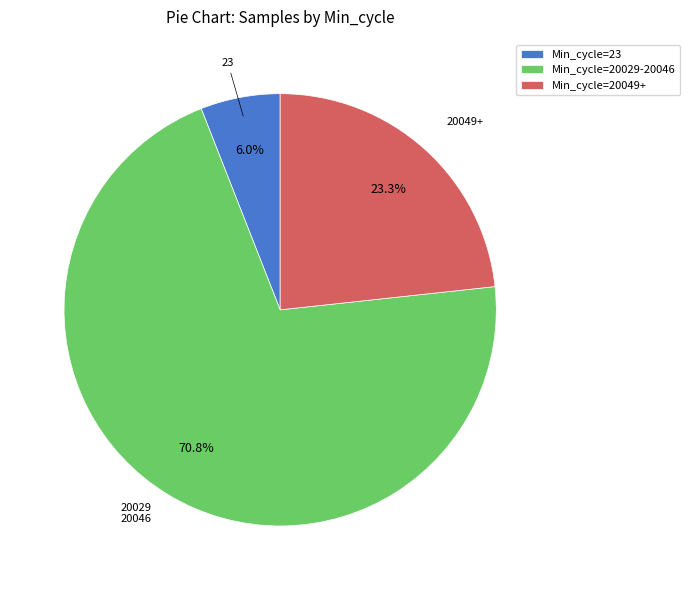

What is the total percentage of Min_cycle=20029-20046 and Min_cycle=23?

76.7%